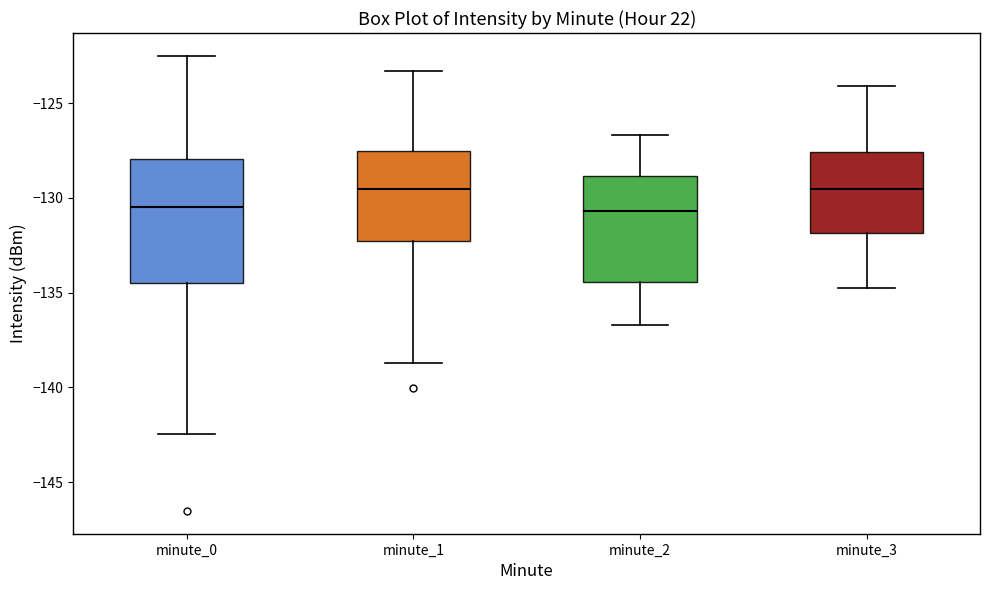

Where does the upper whisker of the box for minute_2 end on the y-axis? The values are not printed on the chart, so give them approximately, as read against the axis.

-126.5